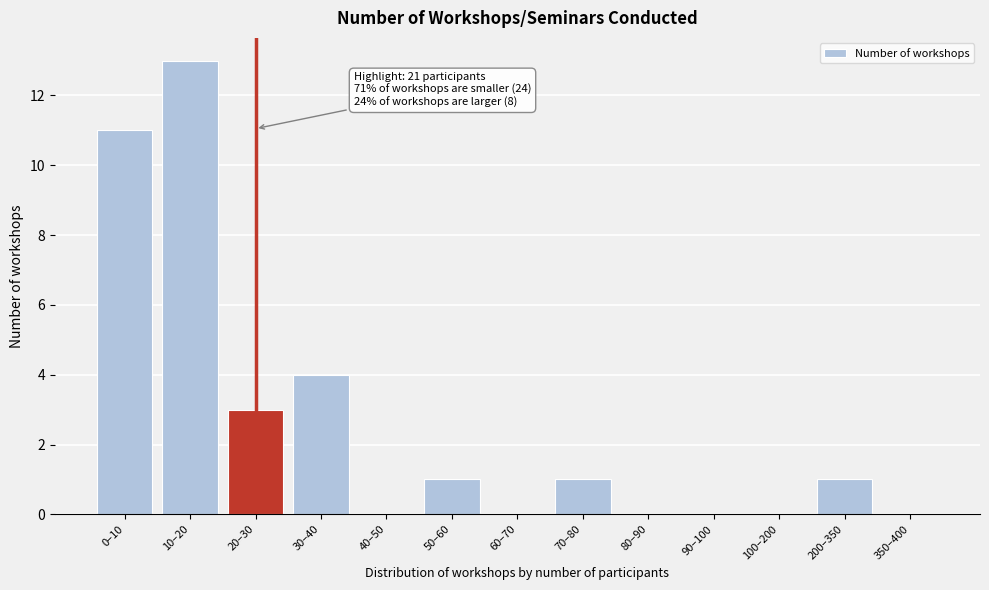

Reading right to left, list all the values displayed in this chart.

350–400=0	200–350=1	100–200=0	90–100=0	80–90=0	70–80=1	60–70=0	50–60=1	40–50=0	30–40=4	20–30=3	10–20=13	0–10=11